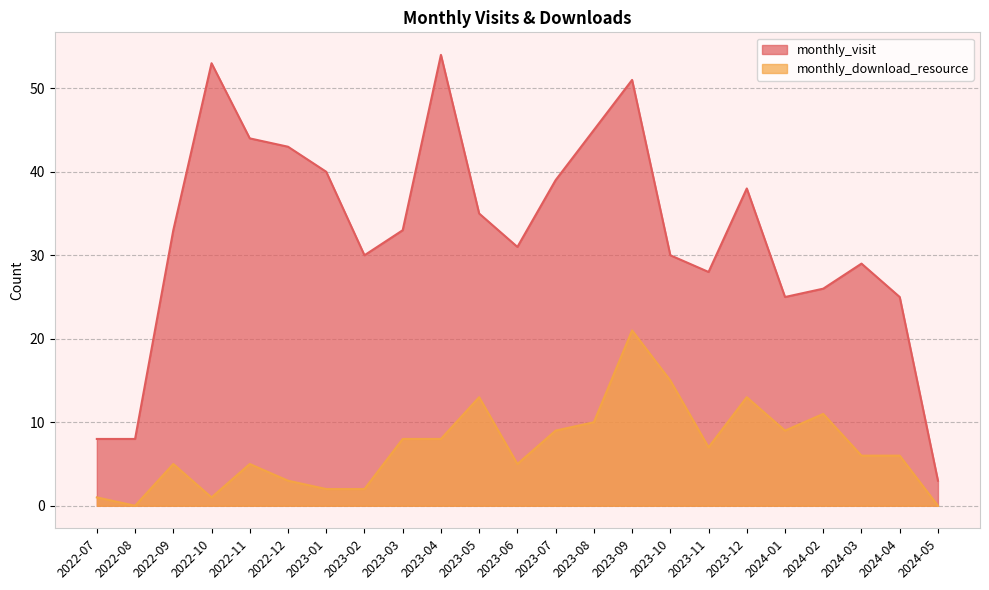

What is the difference between the maximum and minimum values in the monthly_visit series?

51